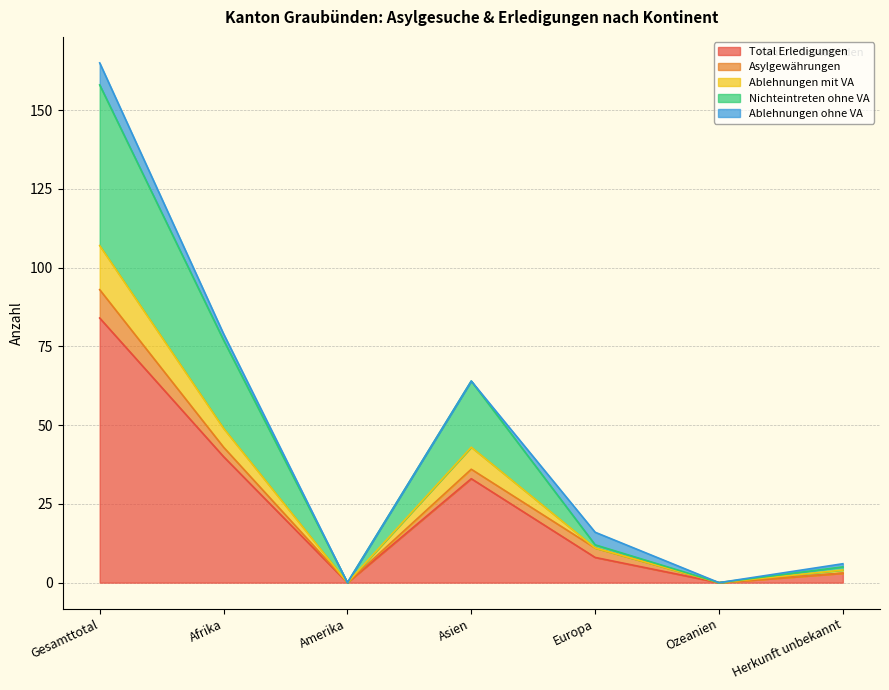

How many values in the Nichteintreten ohne VA series exceed 16?

3